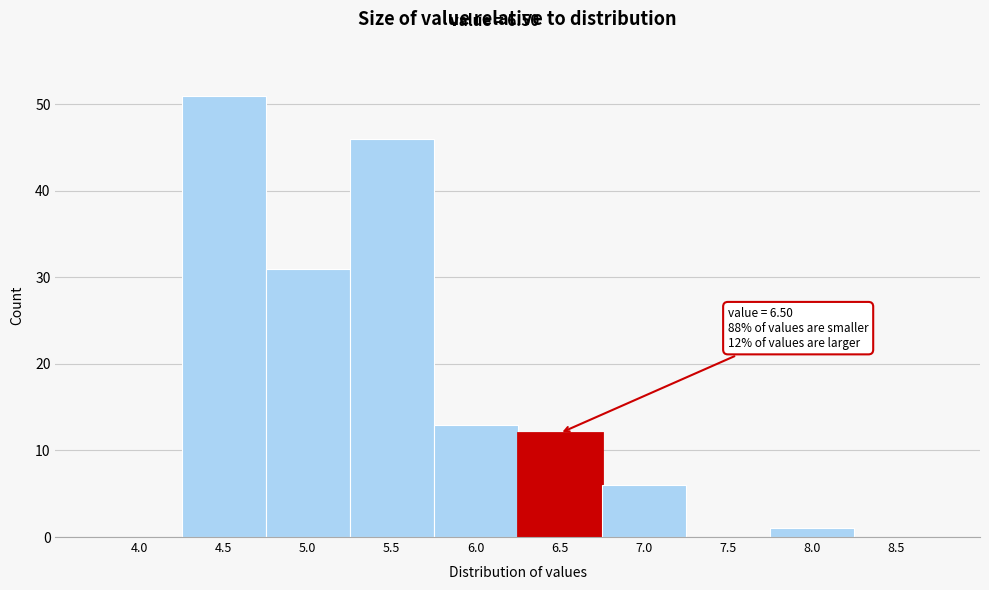

Reading left to right, what are all the values shown in this chart?

4.0=0	4.5=51	5.0=31	5.5=46	6.0=13	6.5=12	7.0=6	7.5=0	8.0=1	8.5=0